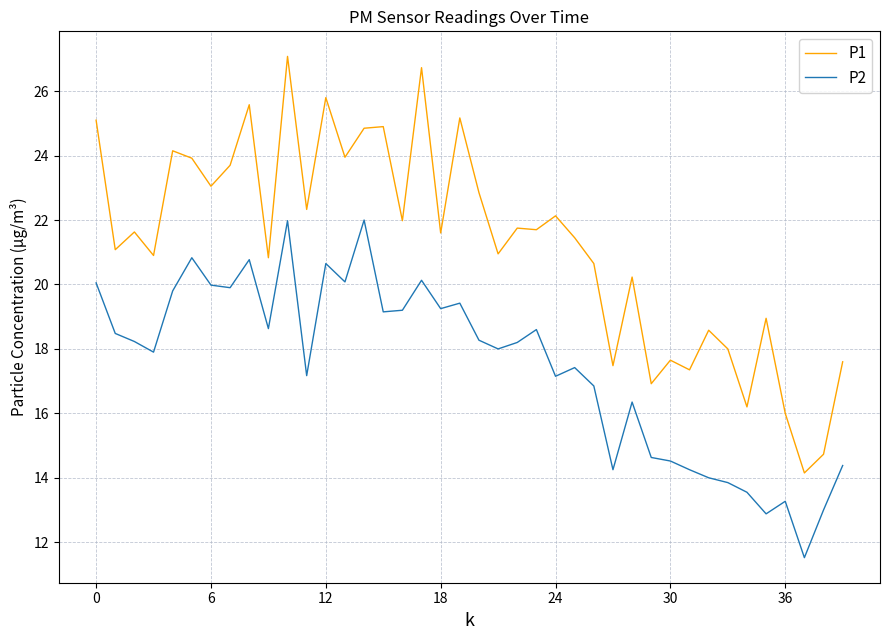

Which series has the widest spread of values?

P1